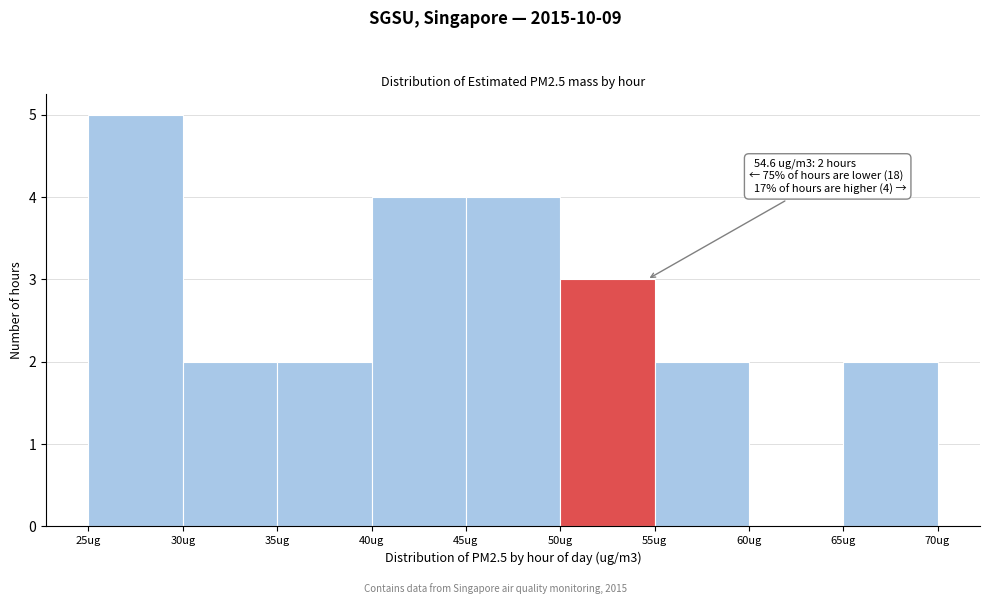

Over which range of the x-axis is the bar tallest?

25 to 30